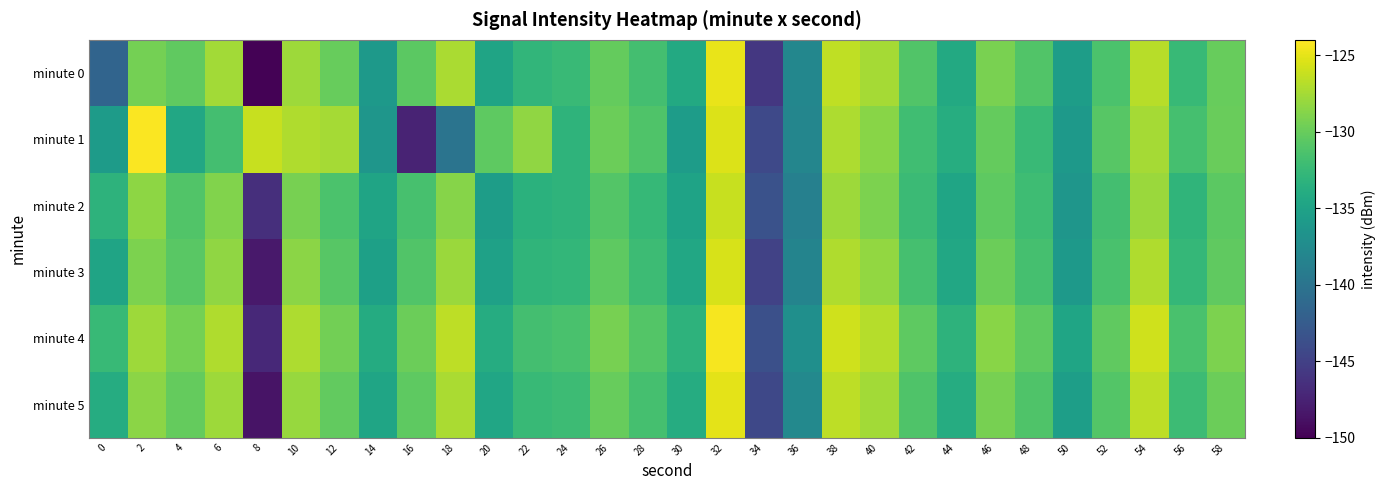

Which category has the highest value across all series?

2